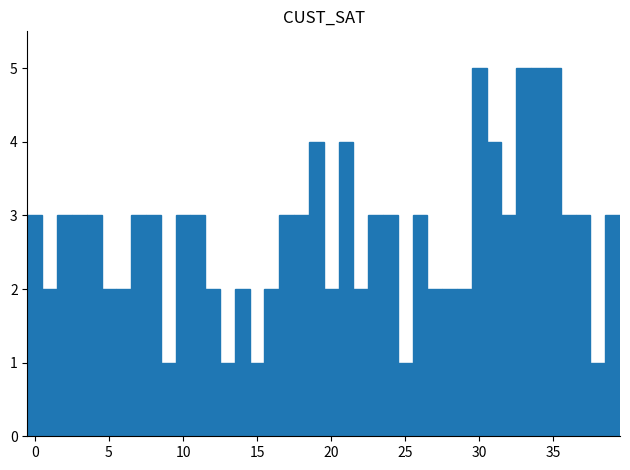

What is the greatest value displayed?

5